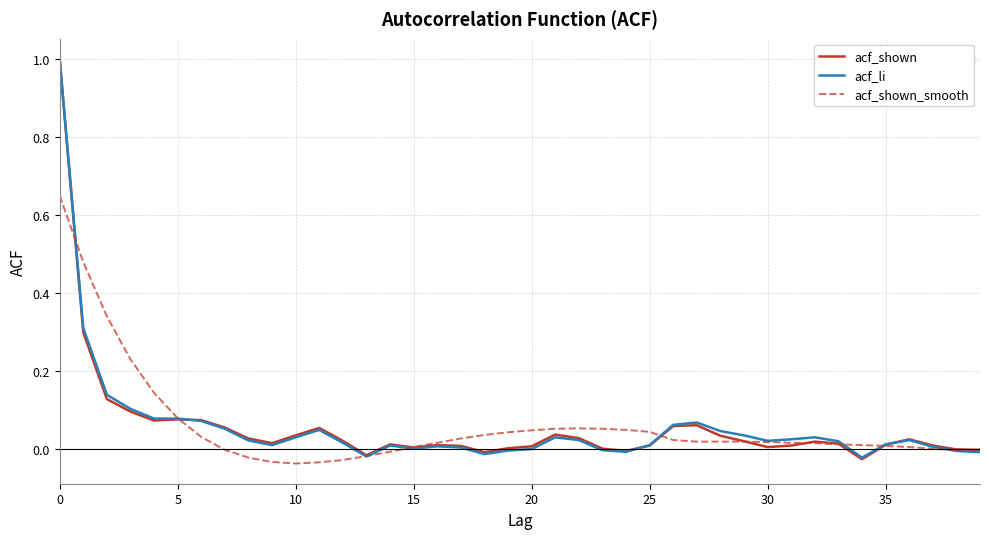

What is the highest value of the acf_shown series?

1.0